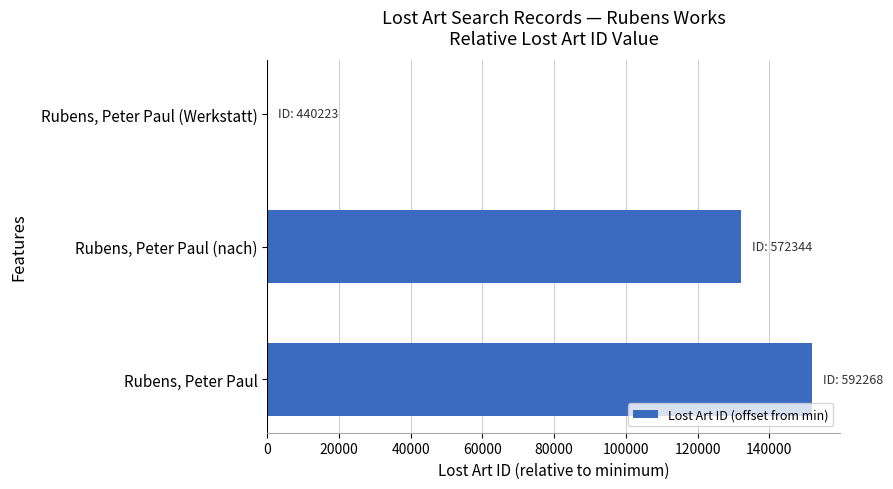

How many values are above zero?

2